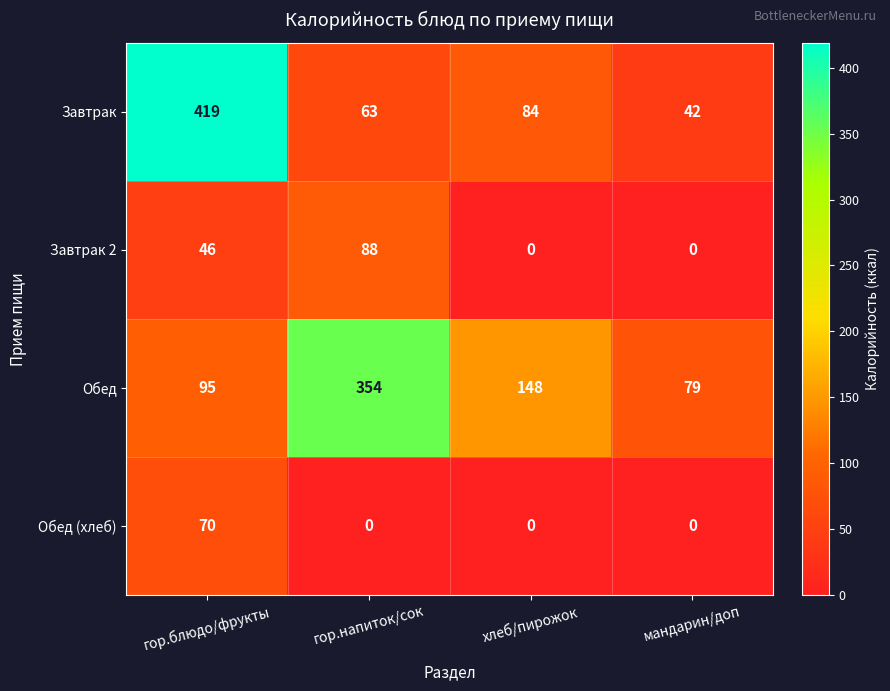

What is the difference between the Обед values at хлеб/пирожок and мандарин/доп?

69